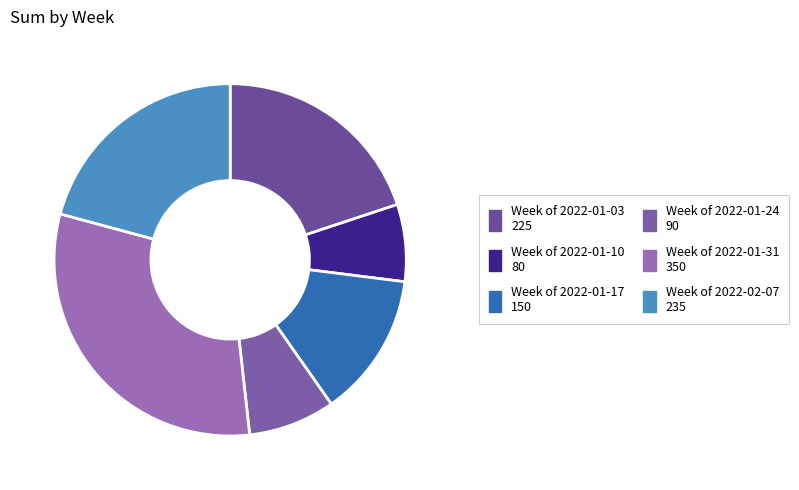

Is it true that Week of 2022-02-07 is 21% of the pie?

True